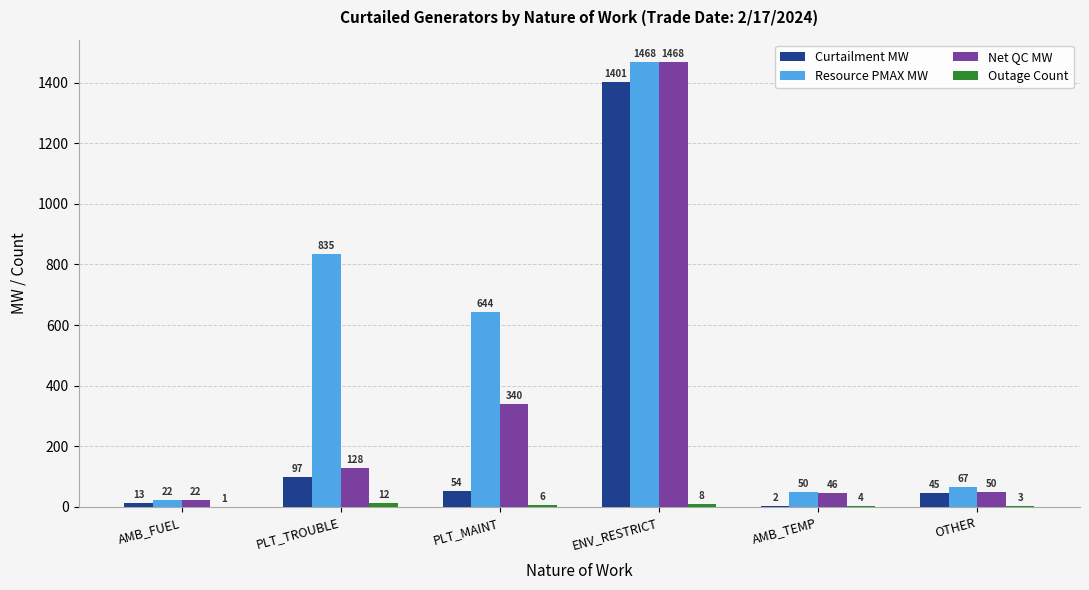

How many groups of bars are there?

6